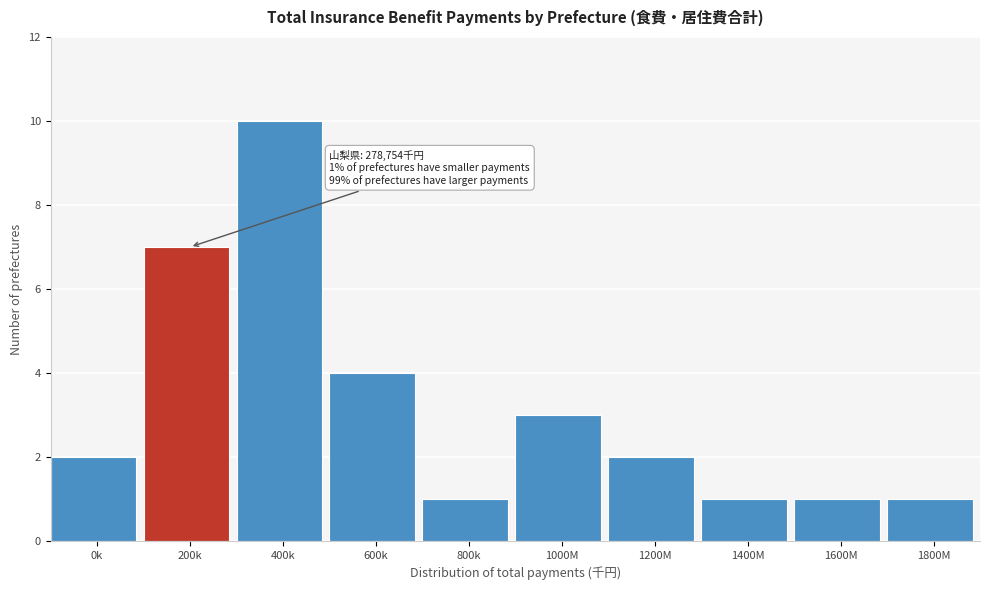

Reading left to right, transcribe all the data shown in this chart.

2	7	10	4	1	3	2	1	1	1